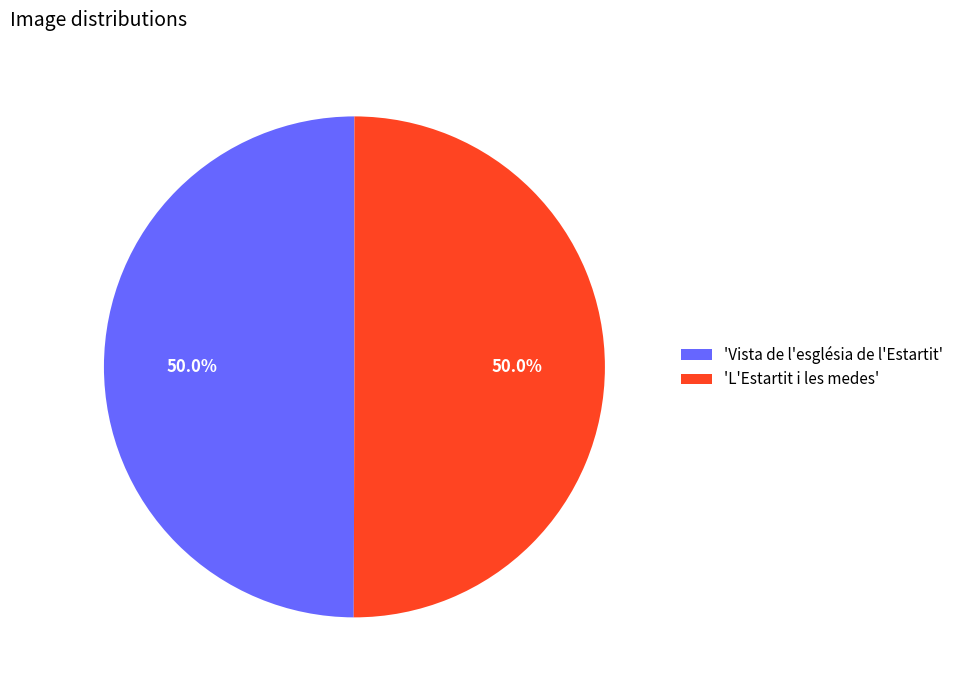

Approximately how many times larger is the value at 'Vista de l'església de l'Estartit' compared to 'L'Estartit i les medes'?

1.0